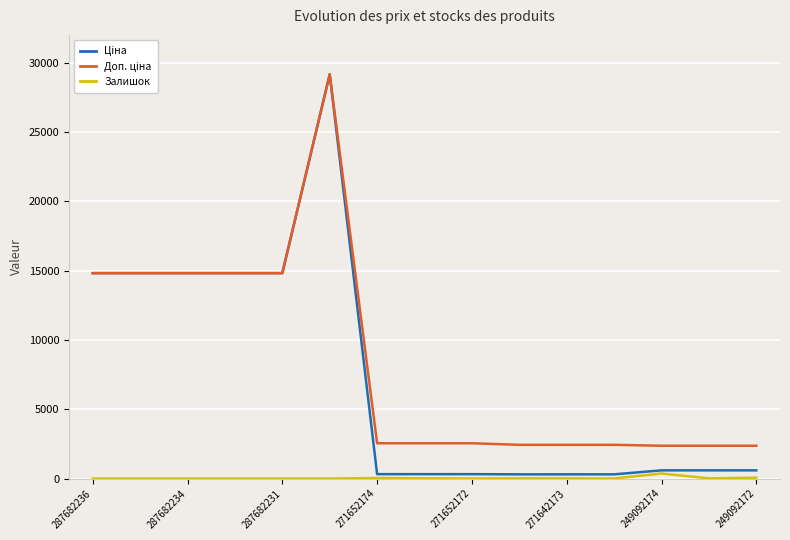

What is the greatest value displayed?

29152.3